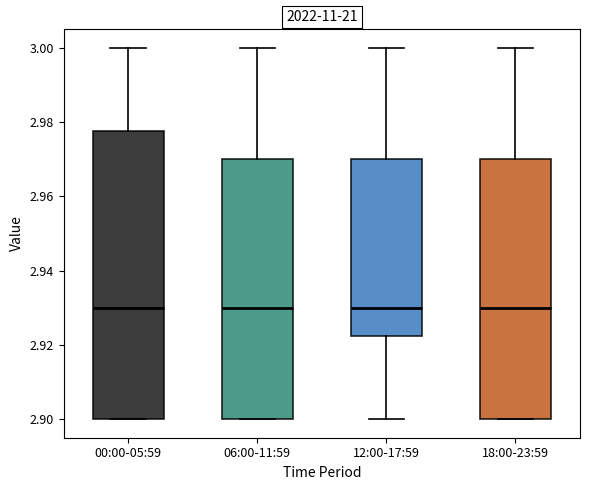

Reading left to right, read every box against the y-axis: the position of its median line, the range the box covers, and the ends of its whiskers. The values are not printed on the chart, so give them approximately, as read against the axis.

00:00-05:59: median 2.930, box 2.900 to 2.978, whiskers 2.900 to 3.000
06:00-11:59: median 2.930, box 2.900 to 2.970, whiskers 2.900 to 3.000
12:00-17:59: median 2.930, box 2.922 to 2.970, whiskers 2.900 to 3.000
18:00-23:59: median 2.930, box 2.900 to 2.970, whiskers 2.900 to 3.000